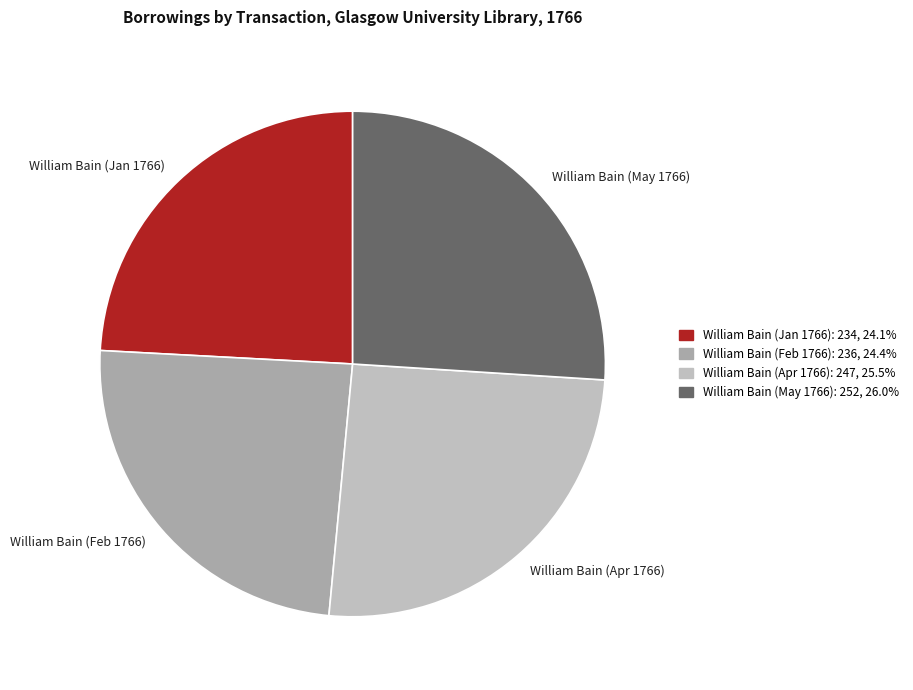

The William Bain (Feb 1766) slice represents 24% of the pie. True or false?

True